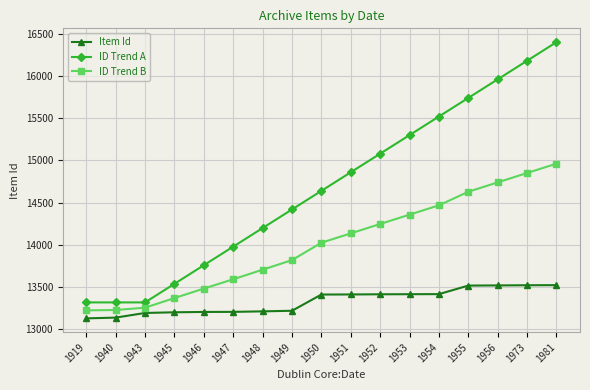

Between 1953 and 1955, which series saw the biggest shift?

ID Trend A